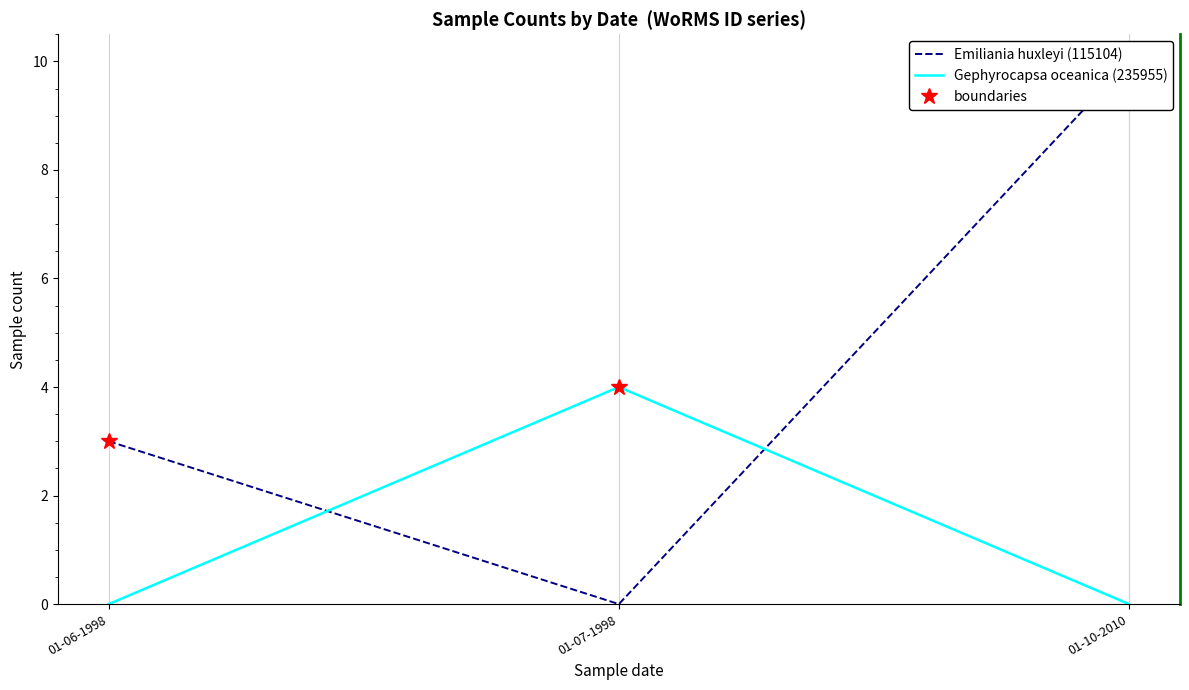

Which series has the widest spread of values?

Emiliania huxleyi (115104)